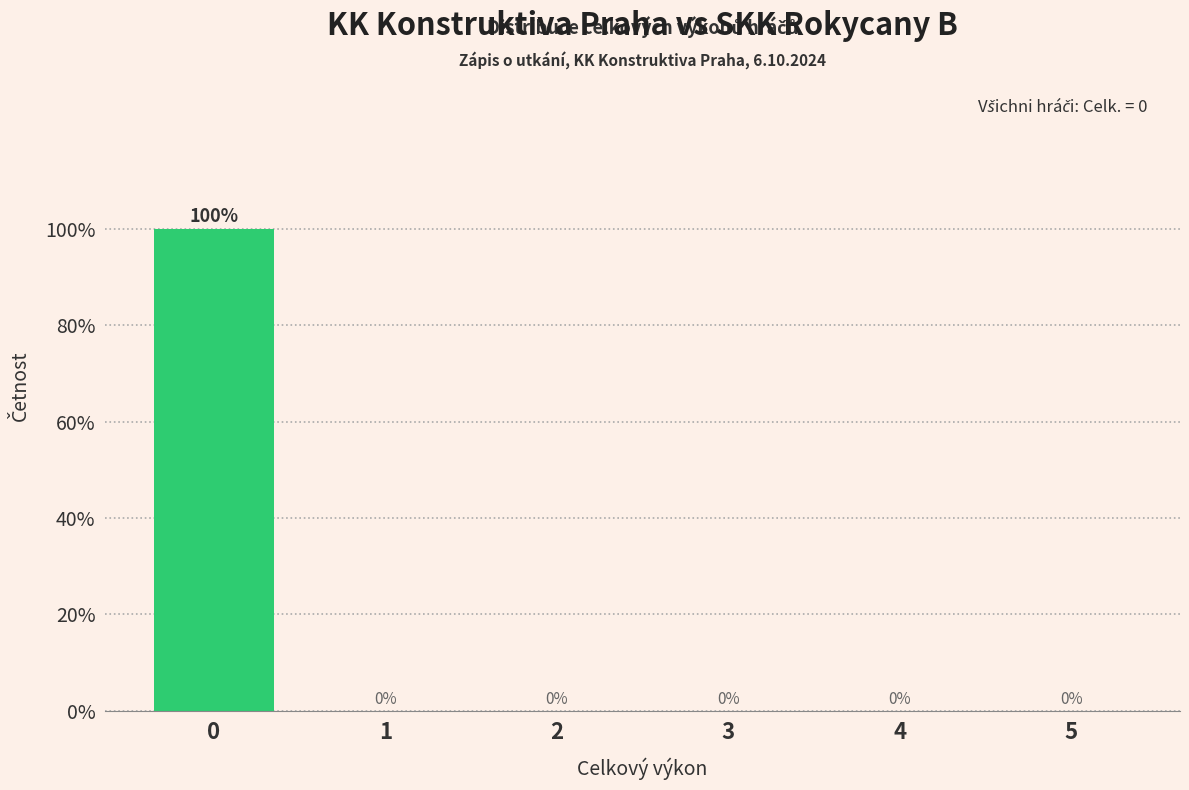

Reading left to right, list all the values displayed in this chart.

0=100	1=0	2=0	3=0	4=0	5=0